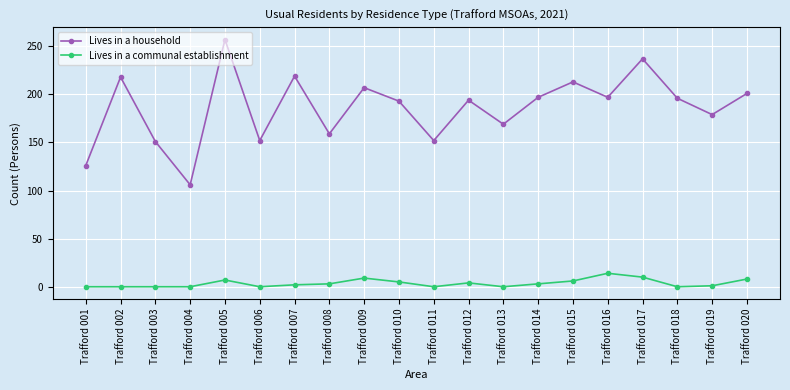

What is the value of the Lives in a communal establishment point at the 20th from the left?

8